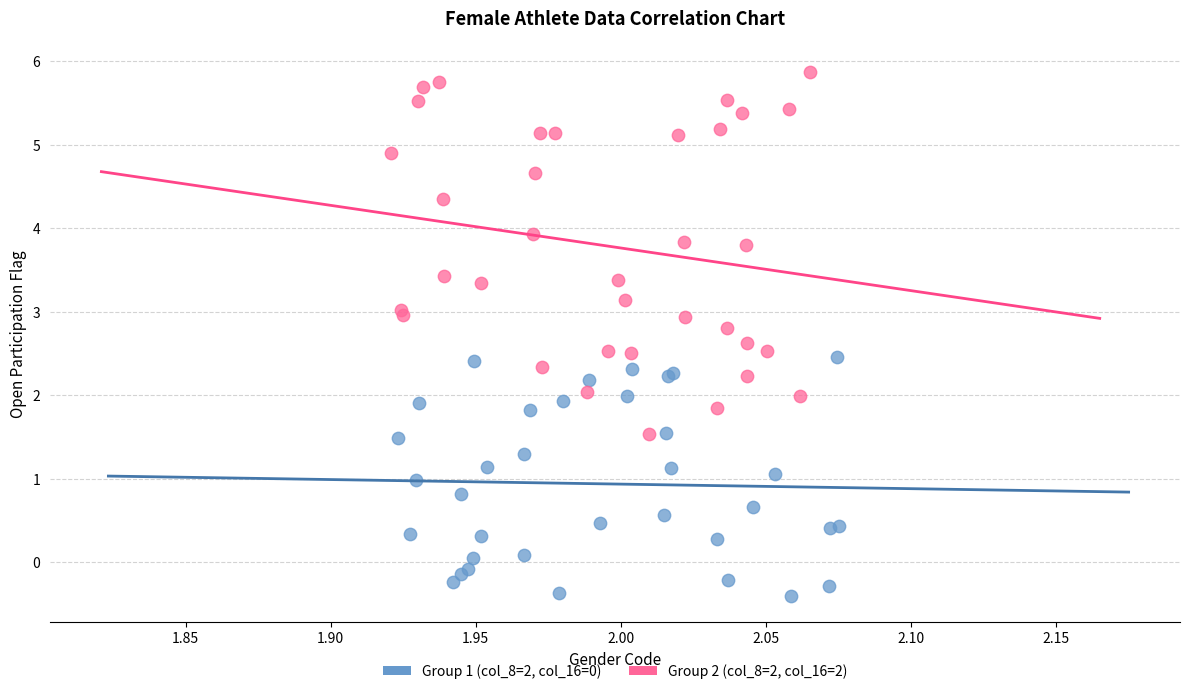

Which series has the largest Y range (max minus min)?

Group 2 (col_8=2, col_16=2)